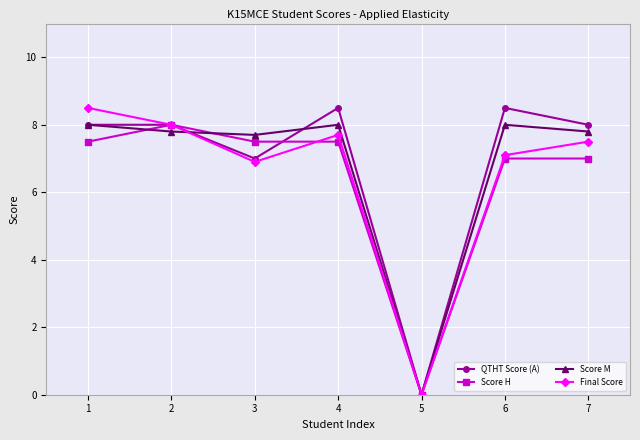

What is the difference between the maximum and minimum values in the Score M series?

8.0